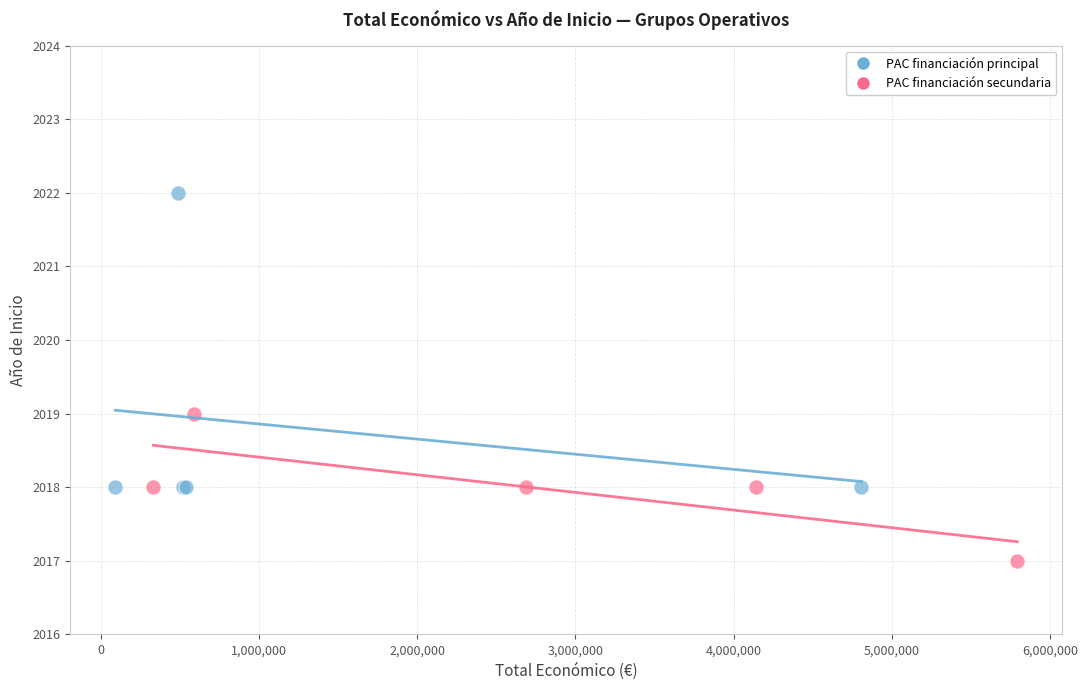

Which series has the largest Y range (max minus min)?

PAC financiación principal